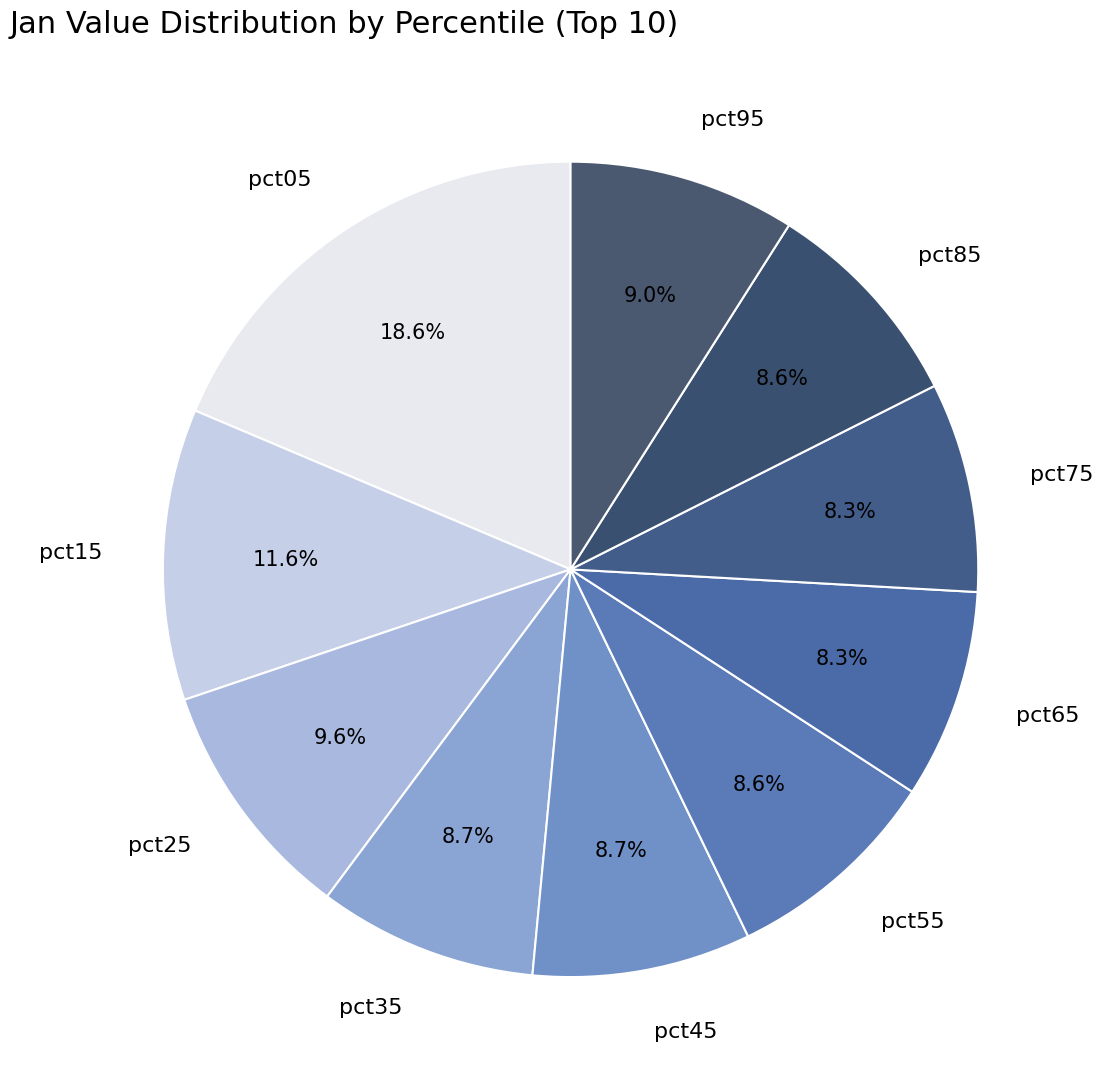

The pct35 slice represents 9% of the pie. True or false?

True